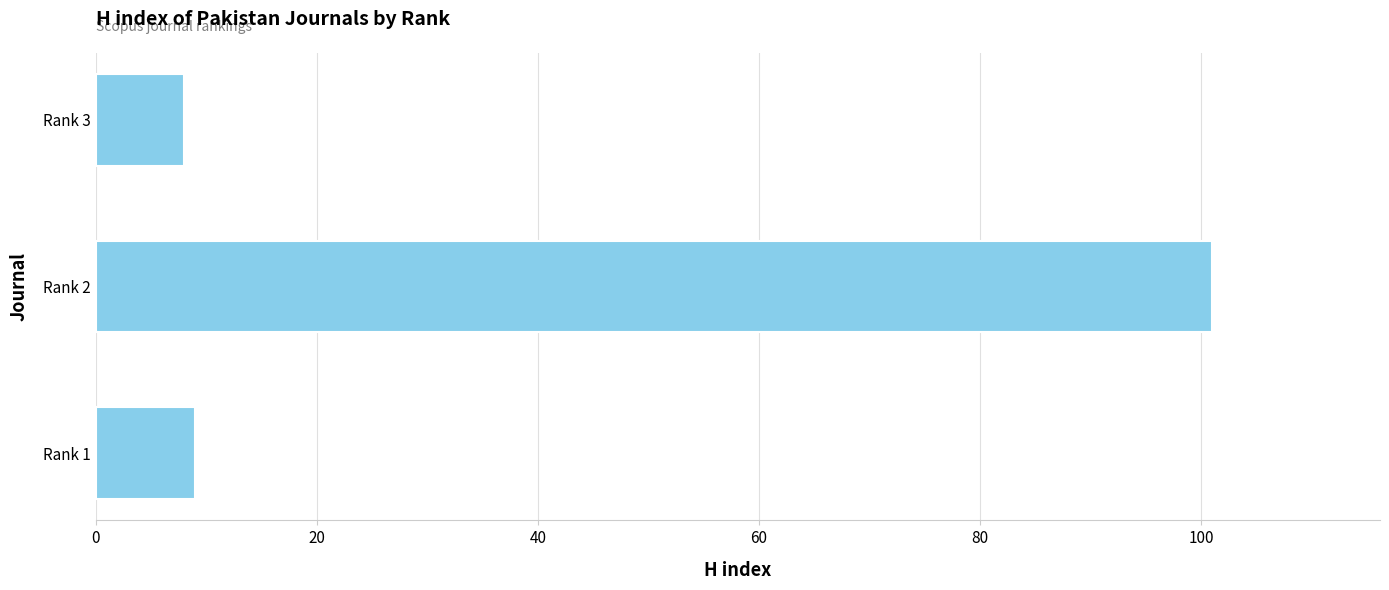

Count the number of data series in this chart.

1